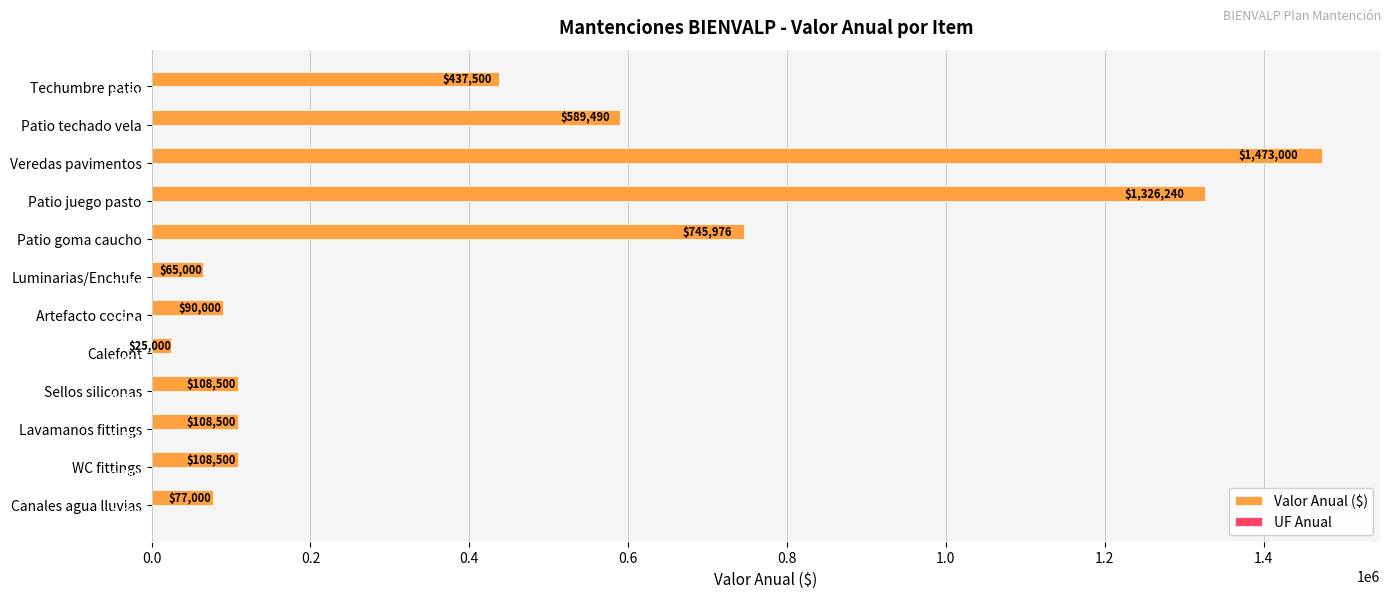

Where is Valor Anual ($) nearest to the value 749000?

Patio goma caucho